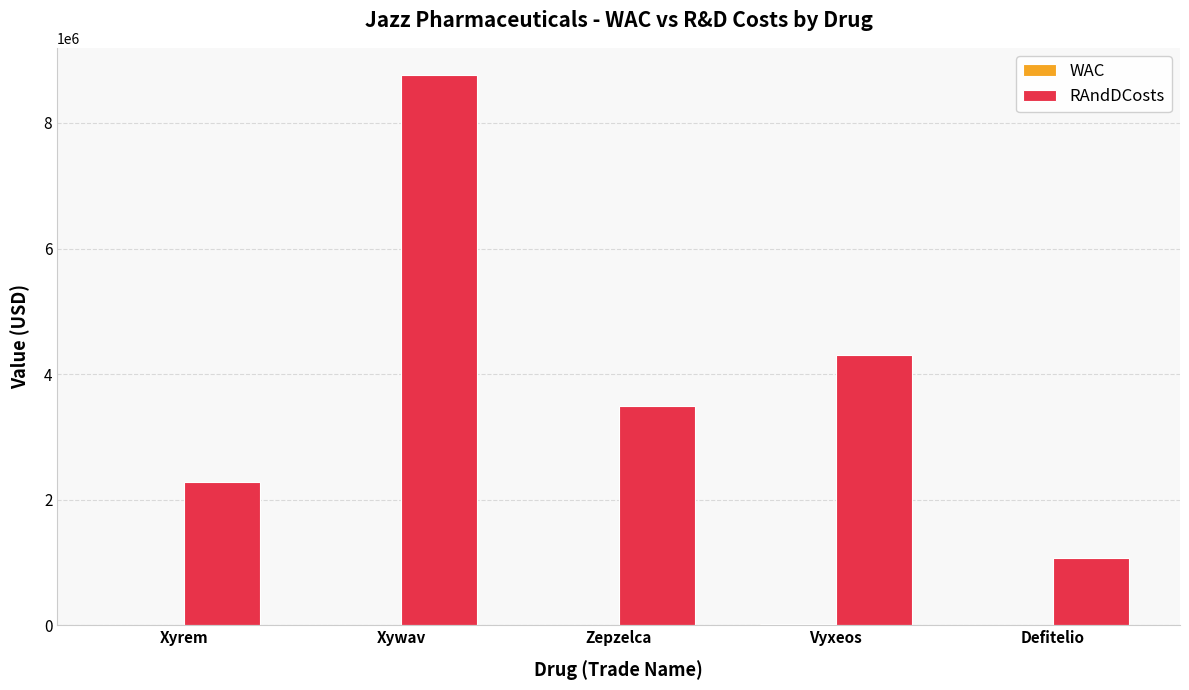

At which category is the sum across all series the highest?

Xywav